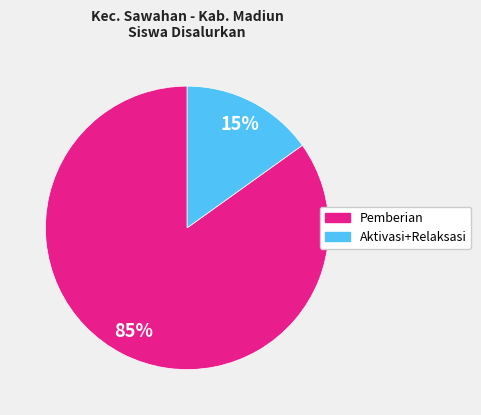

What is the largest slice in the pie chart?

Pemberian